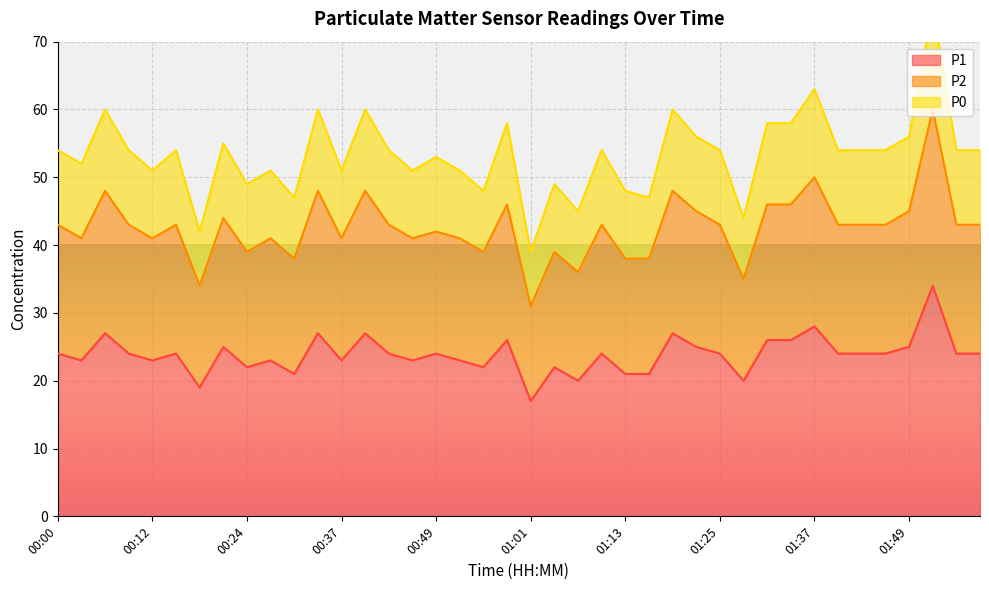

Reading right to left, extract all data points from this chart.

P1: 24	24	34	25	24	24	24	28	26	26	20	24	25	27	21	21	24	20	22	17	26	22	23	24	23	24	27	23	27	21	23	22	25	19	24	23	24	27	23	24
P2: 43	43	60	45	43	43	43	50	46	46	35	43	45	48	38	38	43	36	39	31	46	39	41	42	41	43	48	41	48	38	41	39	44	34	43	41	43	48	41	43
P0: 54	54	75	56	54	54	54	63	58	58	44	54	56	60	47	48	54	45	49	39	58	48	51	53	51	54	60	51	60	47	51	49	55	42	54	51	54	60	52	54